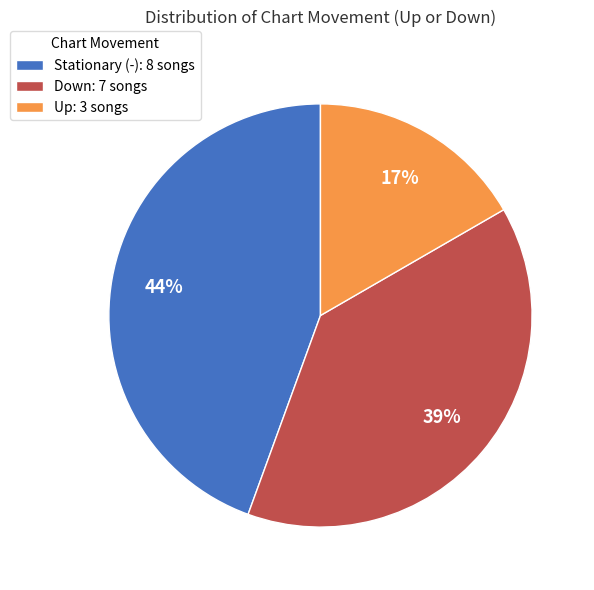

How many segments does this pie chart have?

3